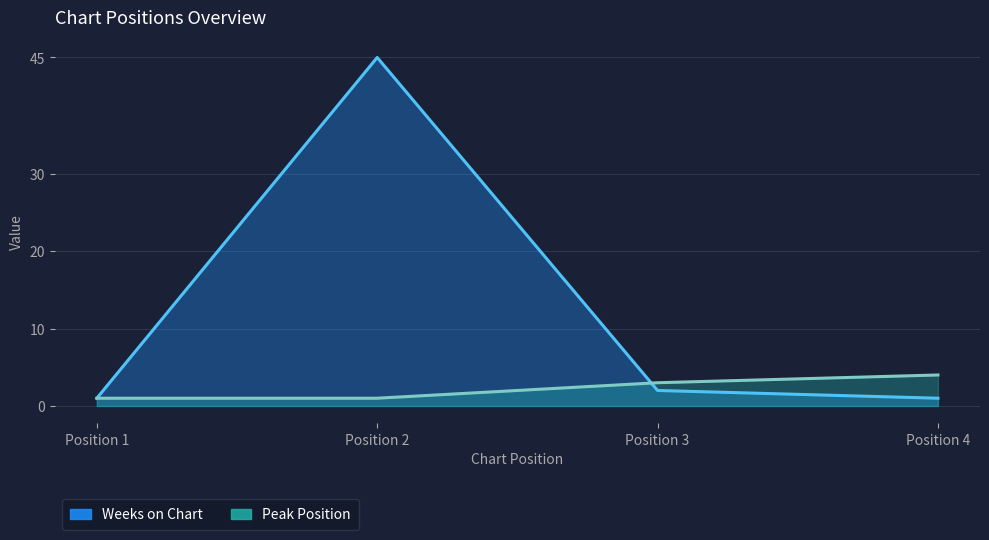

Which series has the widest spread of values?

Weeks on Chart